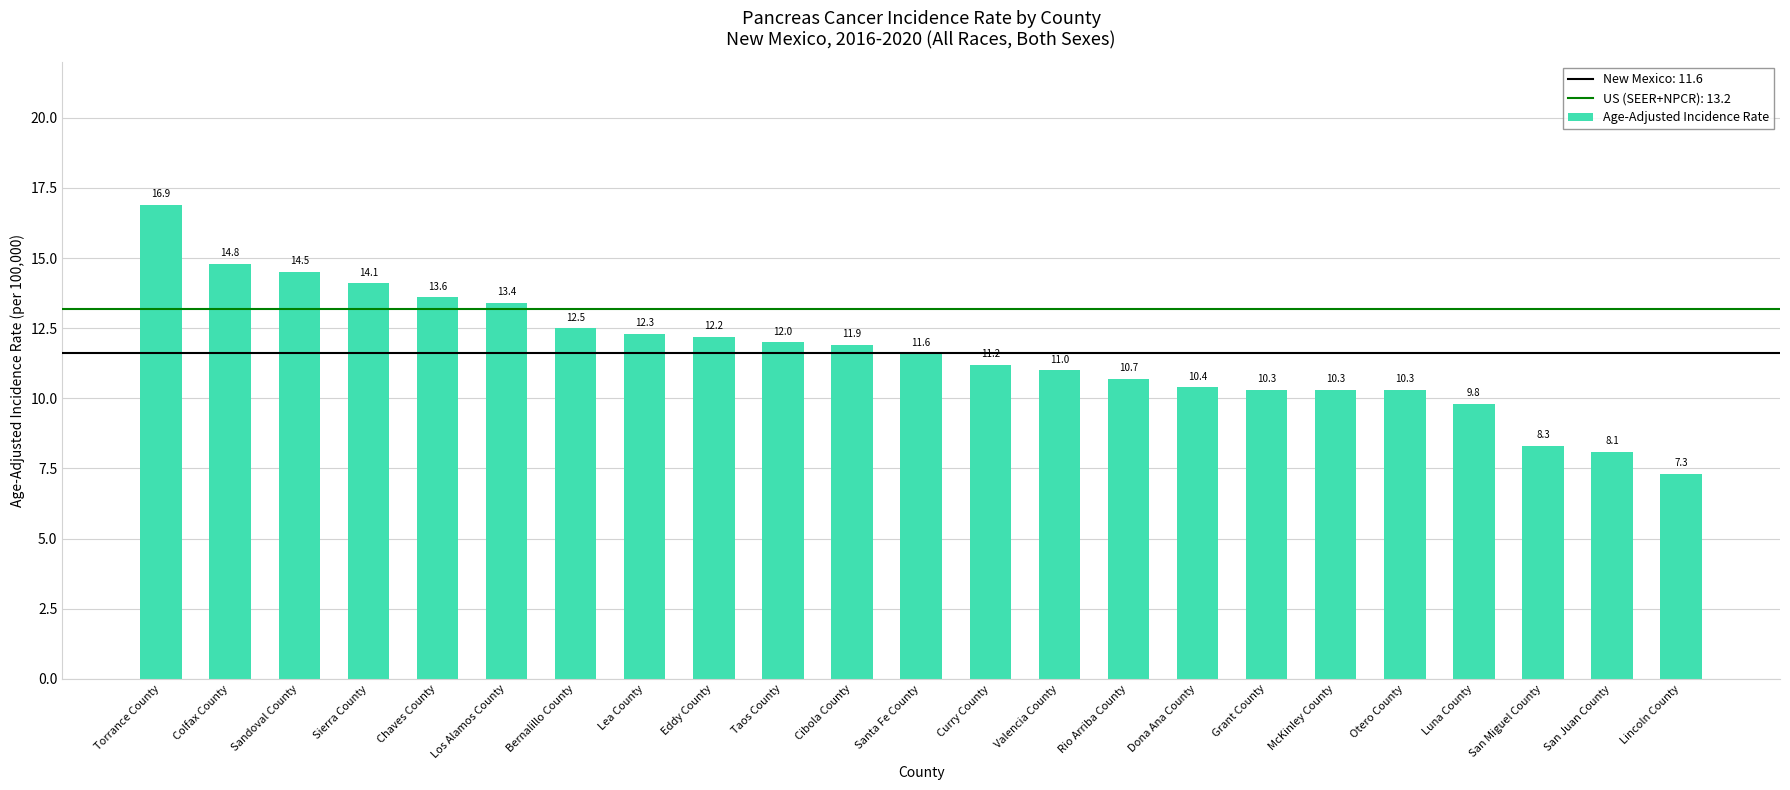

What is the label of the 6th bar from the left?

Los Alamos County